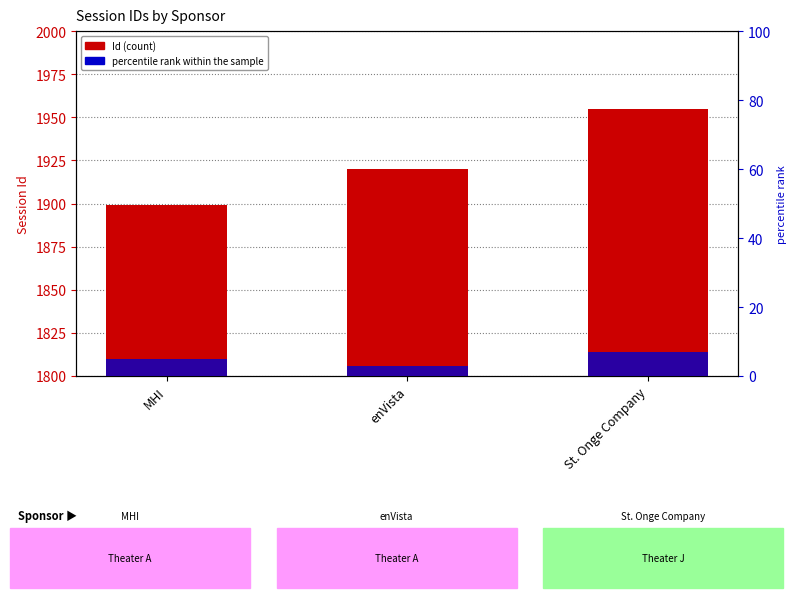

Rank the series at St. Onge Company from lowest to highest value.

percentile rank within the sample, Id